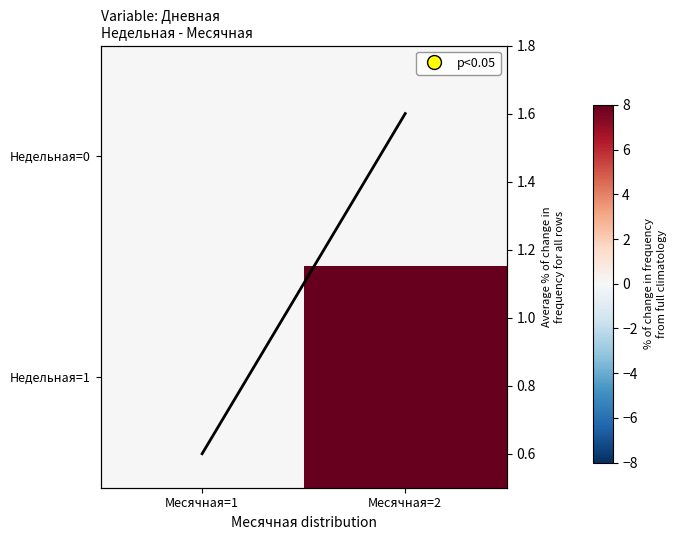

Is the value of Недельная=1 at Месячная=1 greater than the value of Недельная=0 at Месячная=1?

No